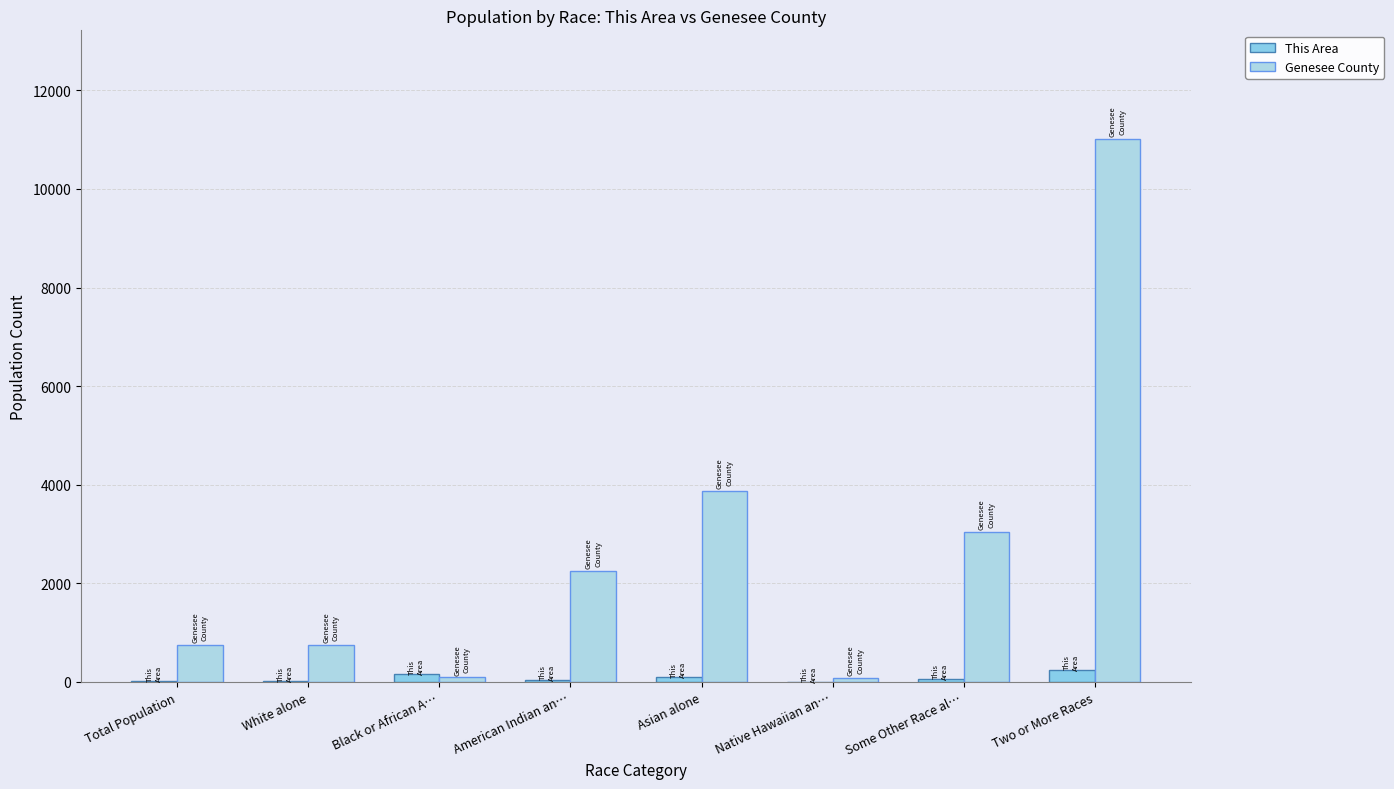

How many groups of bars are there?

8